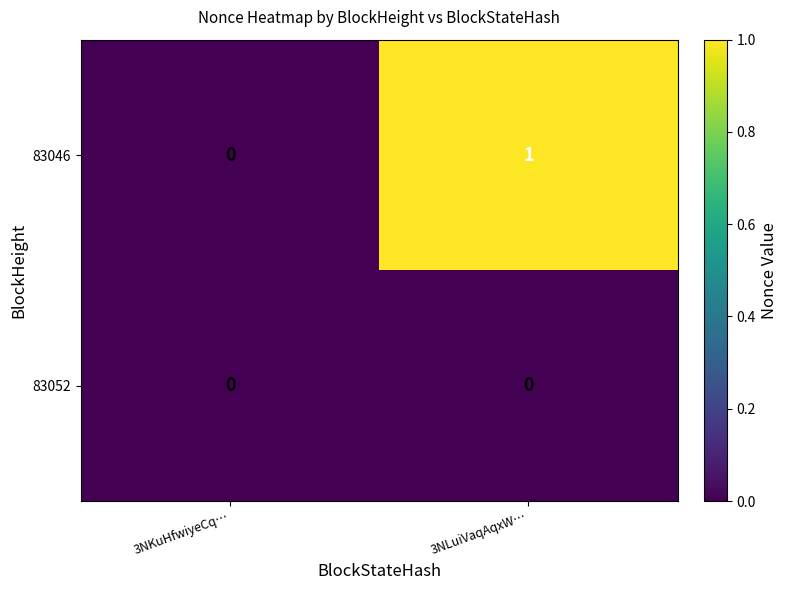

At which label is 83046 closest to 0?

3NKuHfwiyeCq…